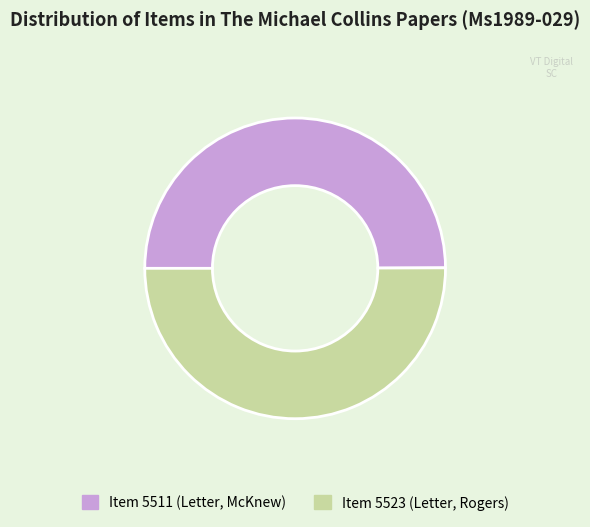

Approximately how many times larger is the value at Item 5511 (Letter, McKnew) compared to Item 5523 (Letter, Rogers)?

1.0